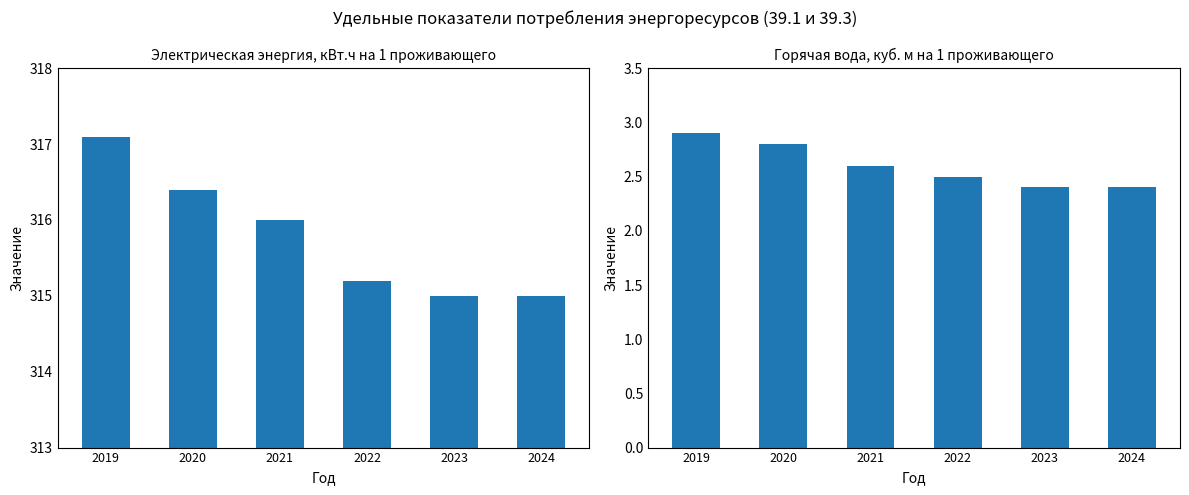

What is the difference between the maximum and second lowest values in the электрическая энергия (кВт.ч) series?

2.1